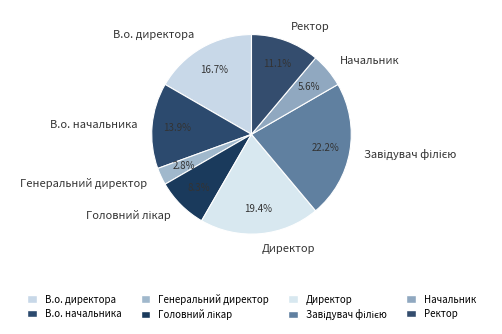

What portion of the pie excludes Директор?

80.6%